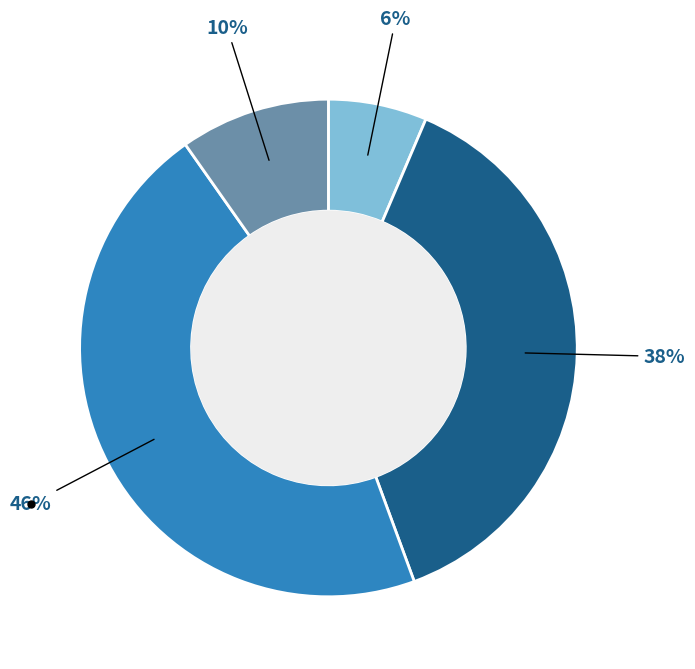

Does any single category account for the majority?

No